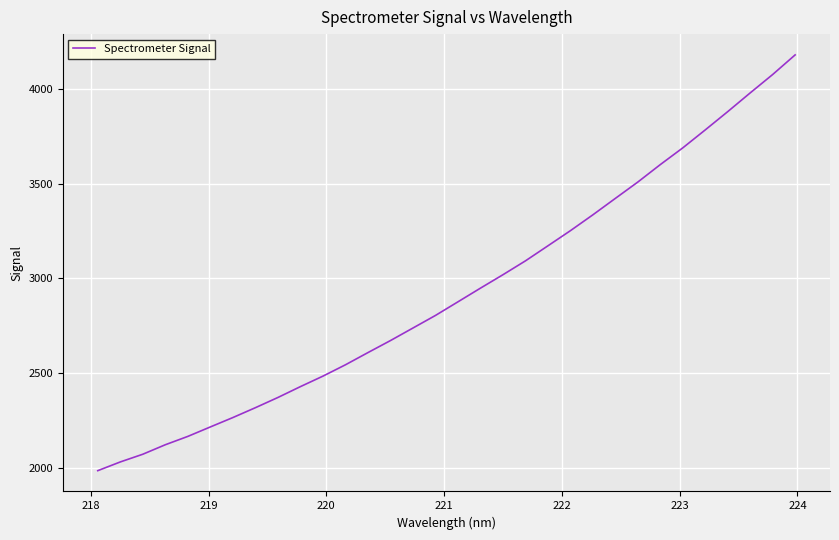

What is the minimum value shown in the chart?

1986.1